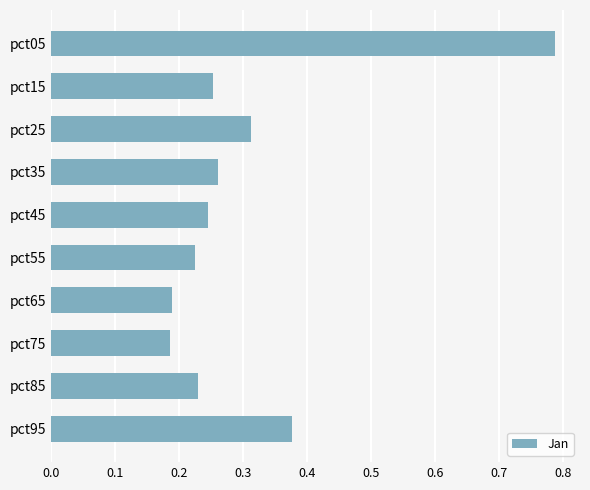

What is the difference between the values at pct05 and pct85?

0.6